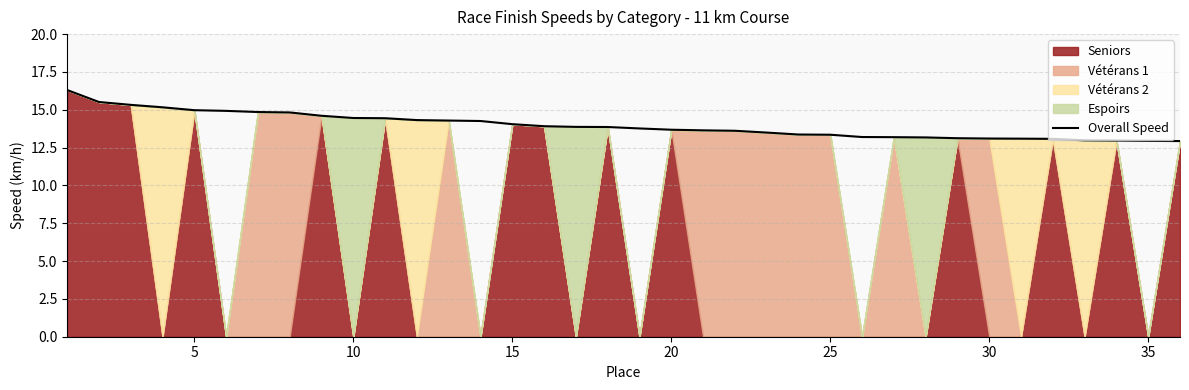

What is the difference between the second highest and minimum values?

2.6